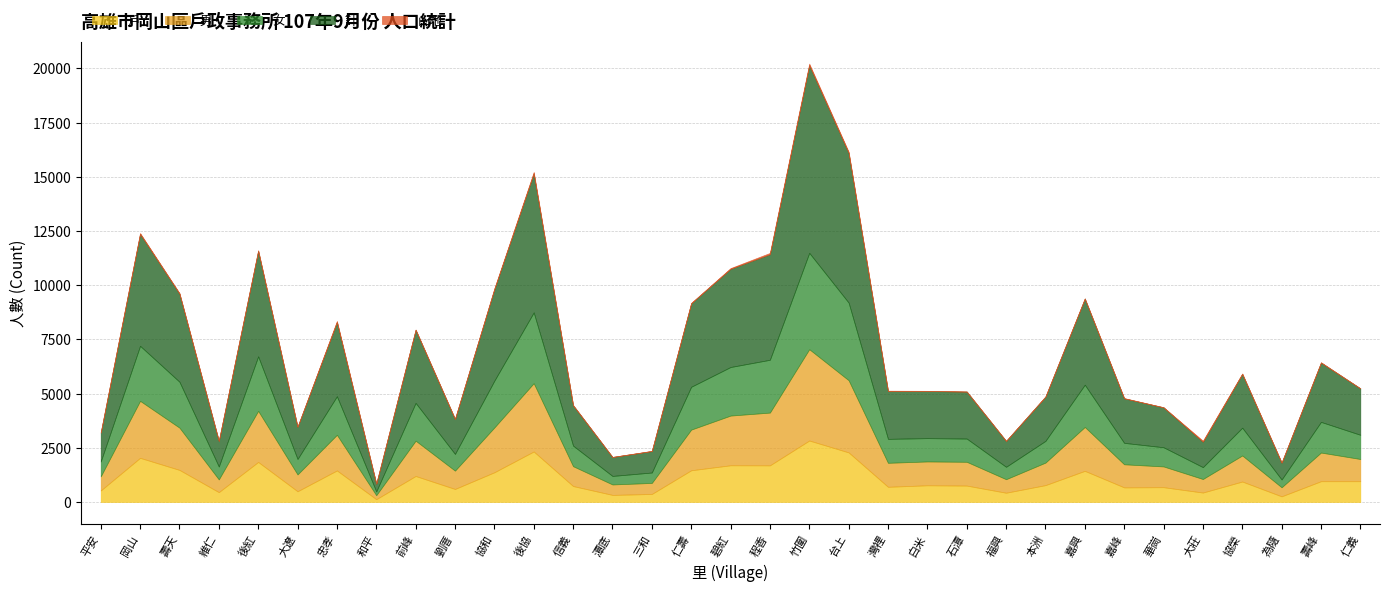

Reading left to right, list all the values displayed in this chart.

戶: 528	2035	1478	452	1845	493	1453	127	1197	599	1369	2328	734	325	368	1461	1692	1688	2834	2286	699	769	755	426	776	1435	672	681	434	942	259	957	957
男: 651	2629	1949	588	2357	776	1644	184	1629	845	2067	3150	915	482	509	1876	2292	2434	4212	3329	1106	1099	1097	623	1039	2023	1065	957	624	1202	417	1321	1024
女: 684	2538	2118	595	2514	712	1779	174	1743	771	2159	3265	949	393	481	1976	2240	2436	4445	3581	1105	1075	1072	572	1002	1950	989	885	548	1281	360	1415	1117
計: 1335	5167	4067	1183	4871	1488	3423	358	3372	1616	4226	6415	1864	875	990	3852	4532	4870	8657	6910	2211	2174	2169	1195	2041	3973	2054	1842	1172	2483	777	2736	2141
山地: 1	35	23	1	25	0	50	4	14	3	33	63	6	1	8	16	31	59	71	51	11	8	0	1	8	8	10	4	48	19	5	15	4